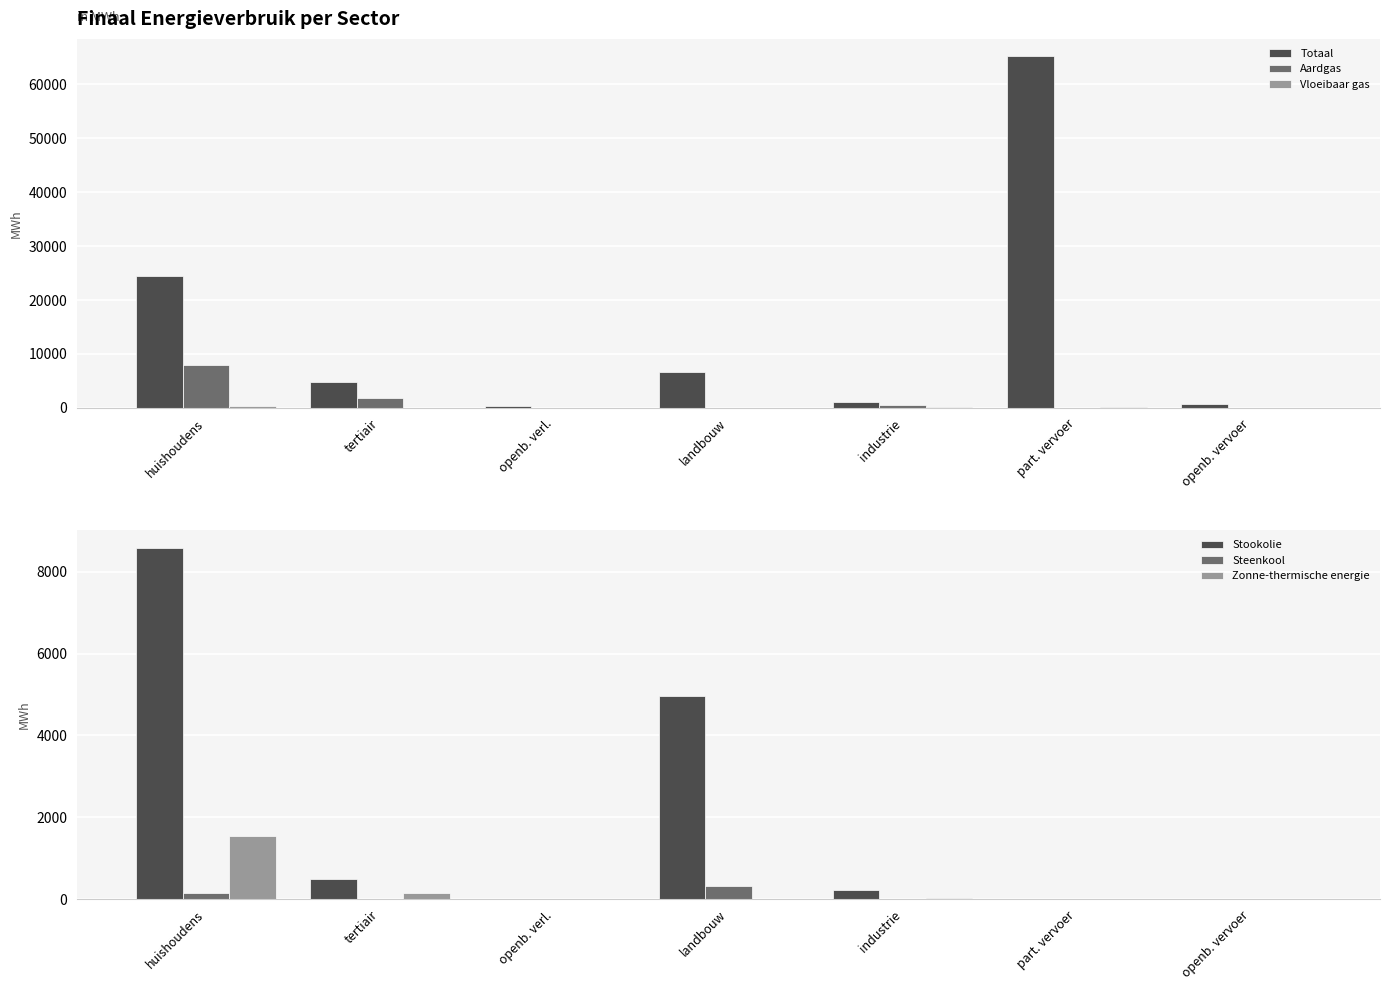

What is the label of the 6th bar from the right?

tertiair